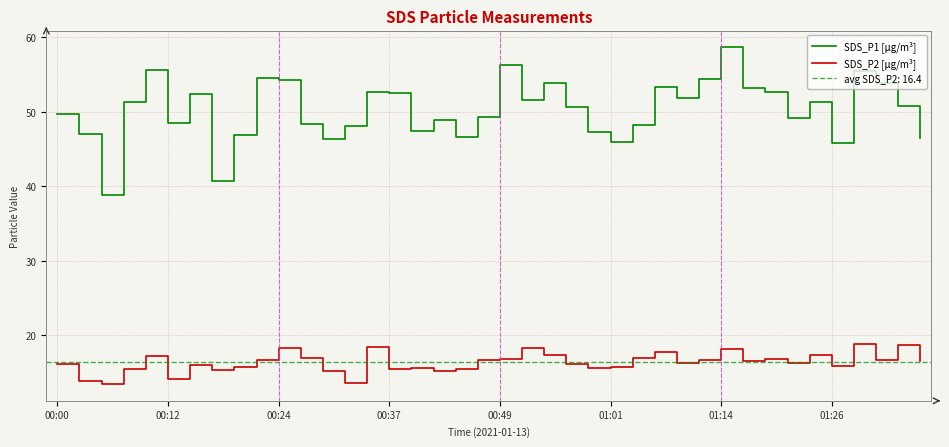

How many values in the SDS_P1 [μg/m³] series exceed 50?

21